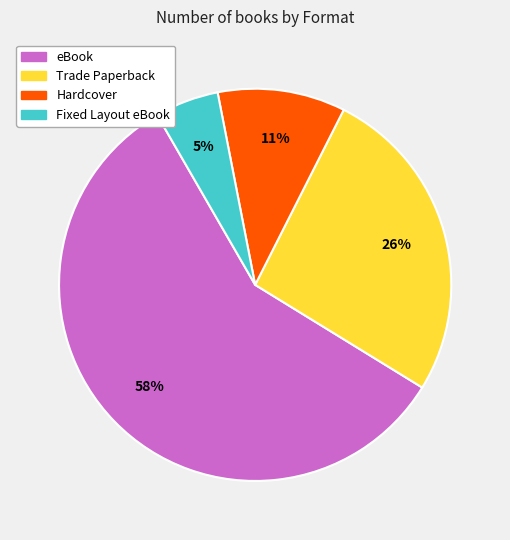

Is it true that Hardcover is 11% of the pie?

True